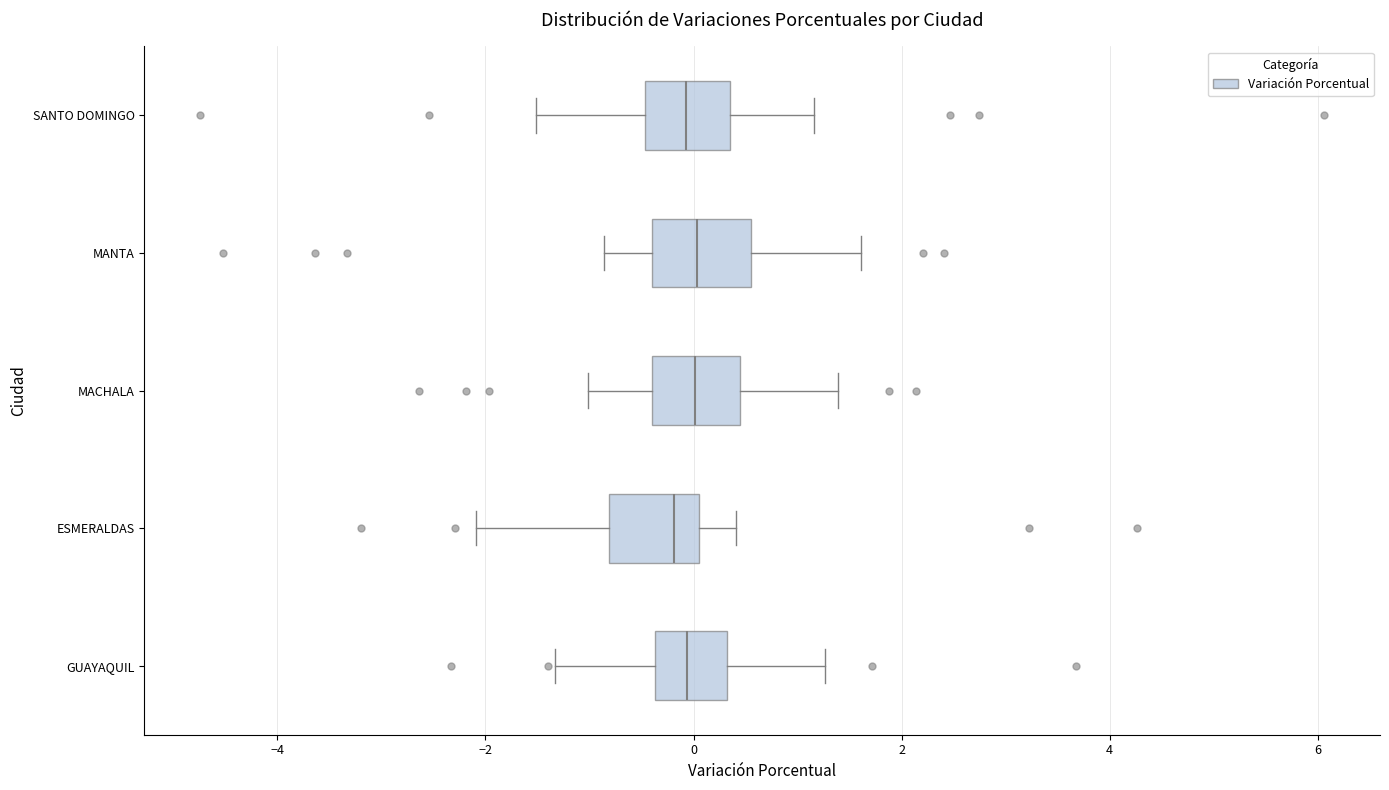

Where does the right whisker of the box for ESMERALDAS end on the x-axis? The values are not printed on the chart, so give them approximately, as read against the axis.

0.4